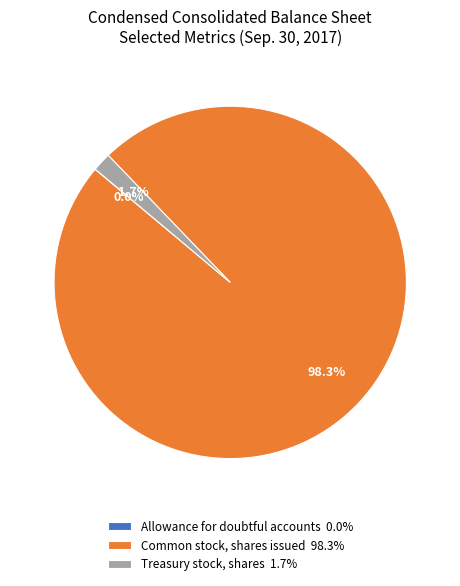

What is the total percentage of Common stock, shares issued 98.3% and Treasury stock, shares 1.7%?

100.0%